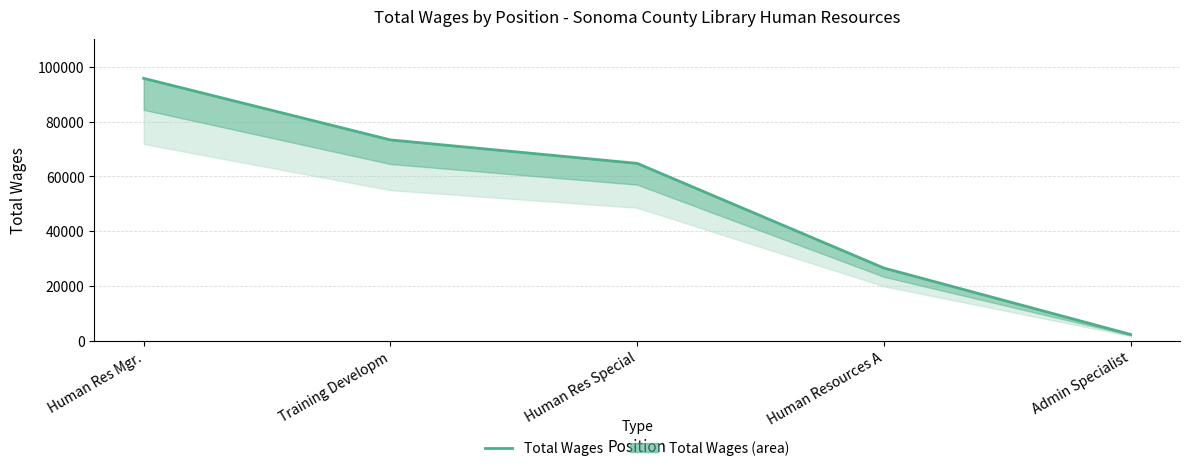

Read the value at Human Resources A.

26577